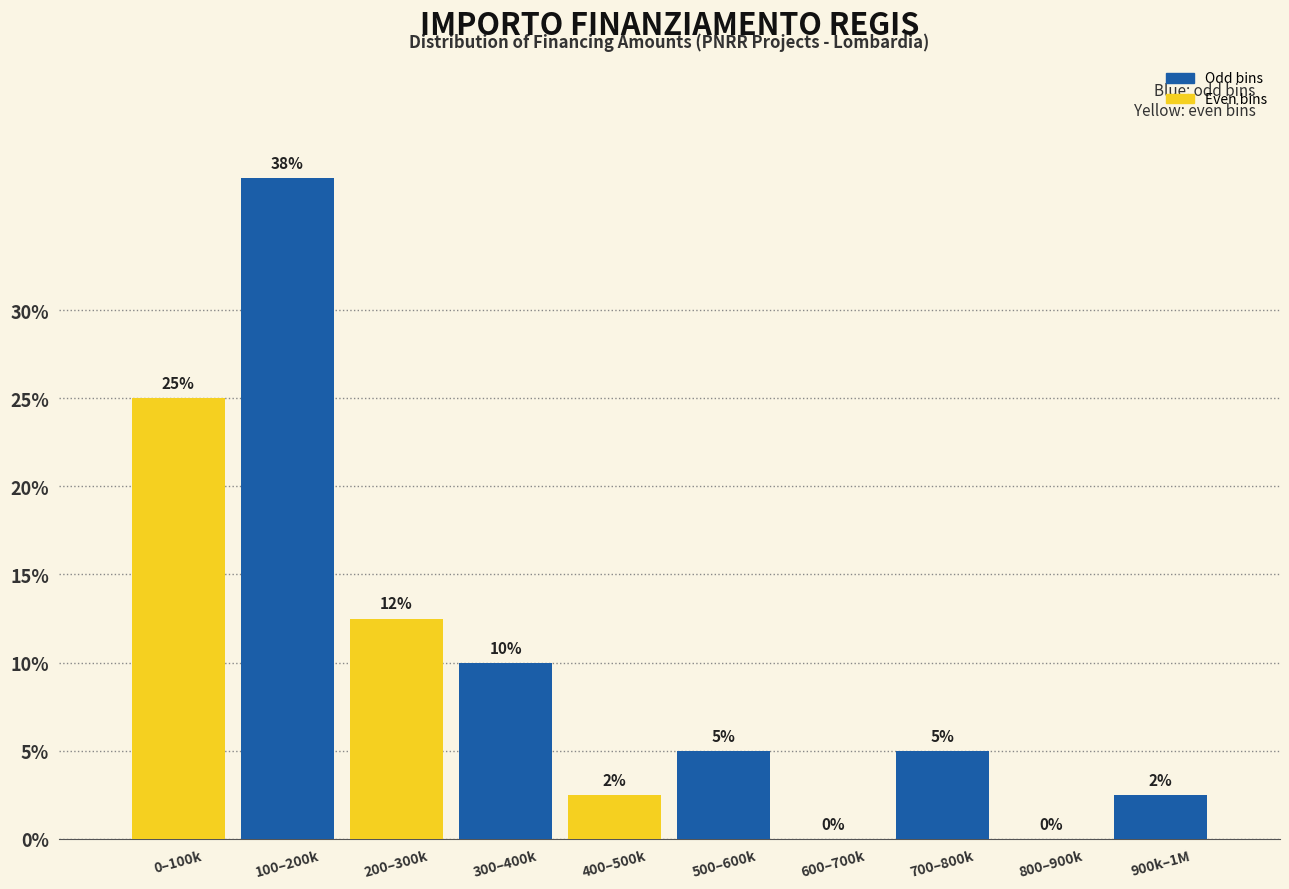

Between 200–300k and 300–400k, which is larger?

200–300k